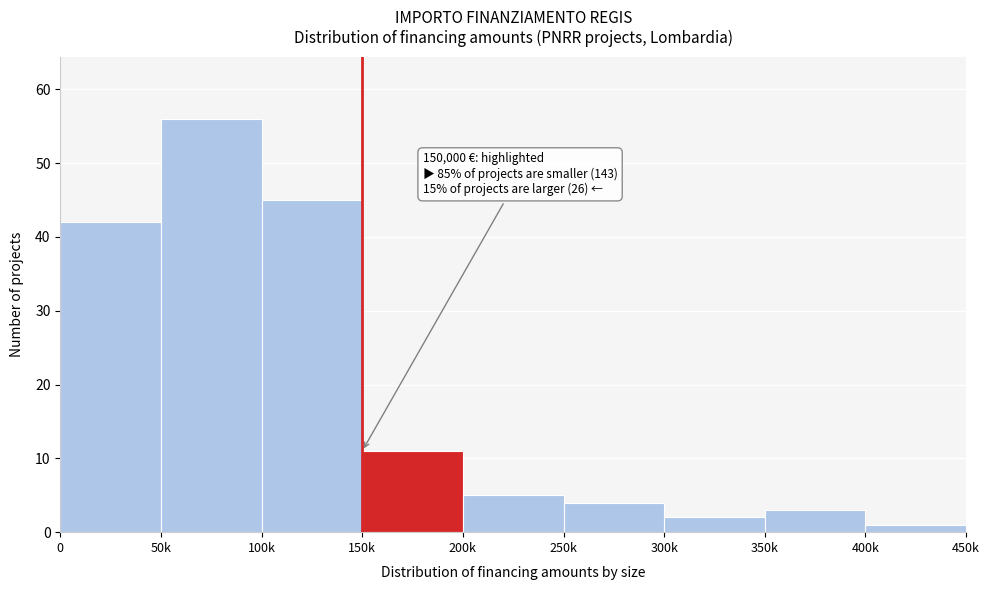

Reading left to right, what are all the values shown in this chart?

0=42	50k=56	100k=45	150k=11	200k=5	250k=4	300k=2	350k=3	400k=1